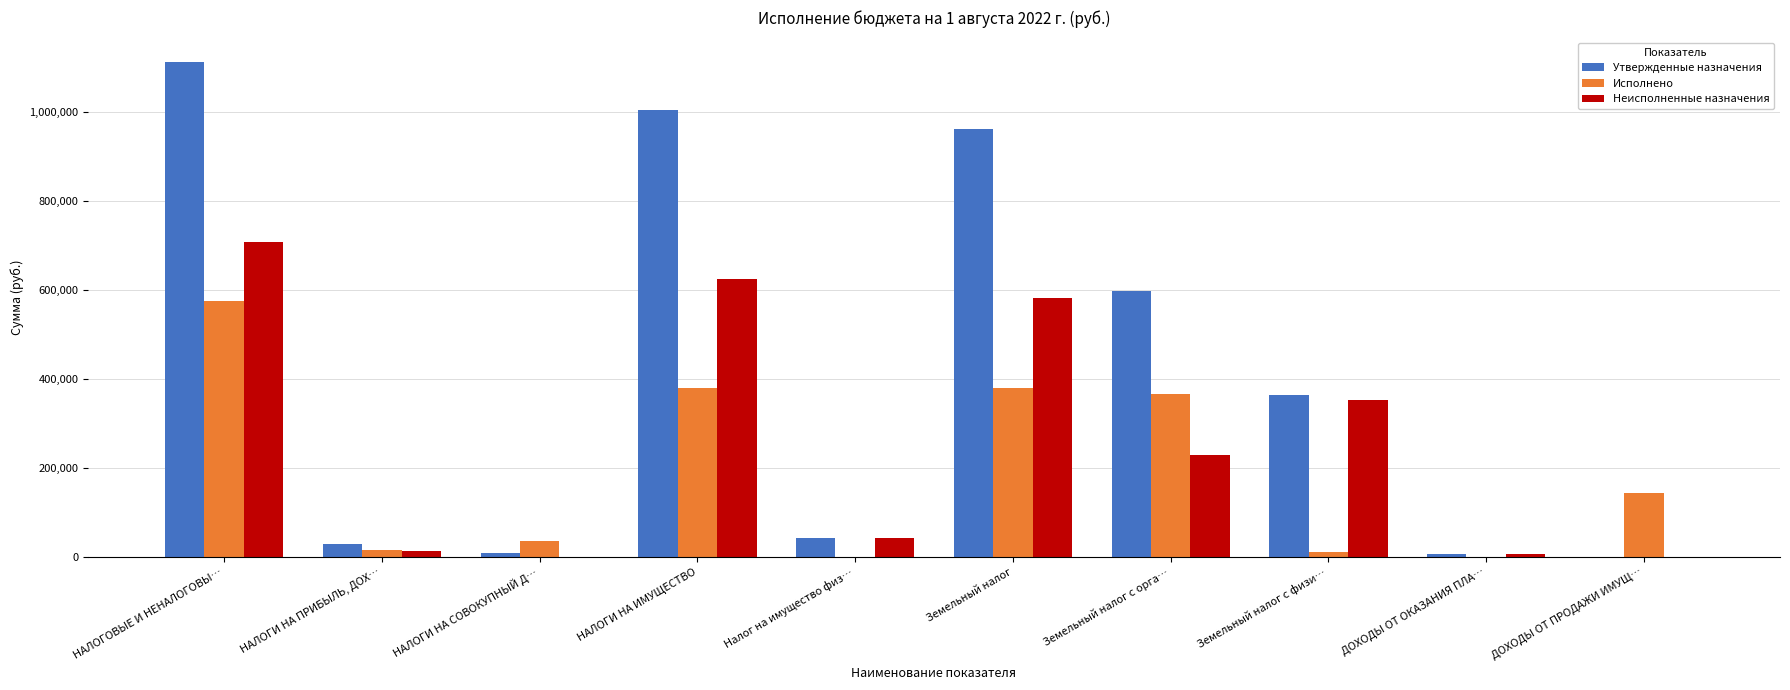

Where is Исполнено nearest to the value 287471?

Земельный налог с орга…